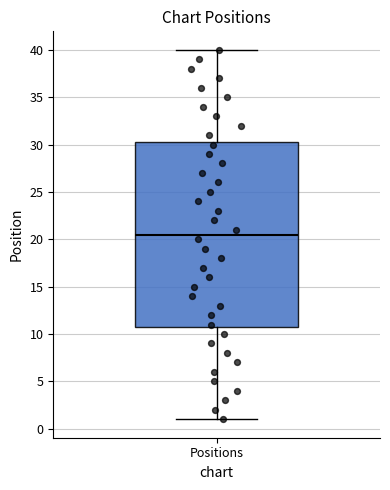

Read this box plot against the y-axis: the position of the median line, the range covered by the box, and the ends of both whiskers. The values are not printed on the chart, so give them approximately, as read against the axis.

median 20.5, box 11.0 to 30.5, whiskers 1.0 to 40.0